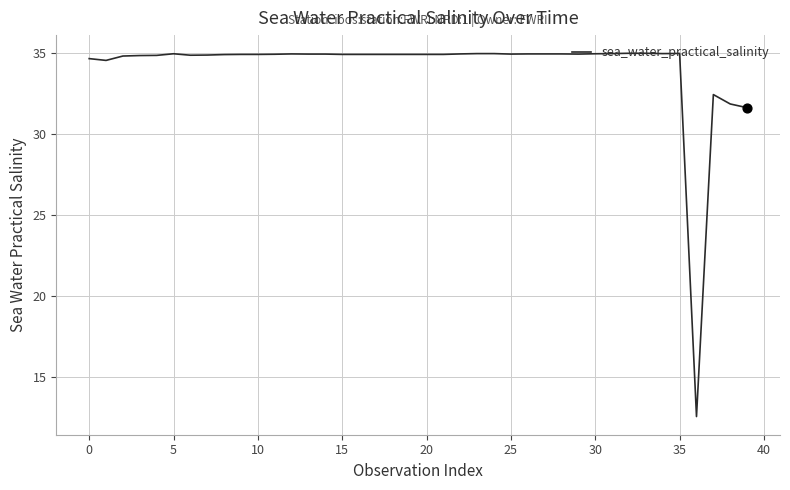

What is the maximum value shown in the chart?

35.0